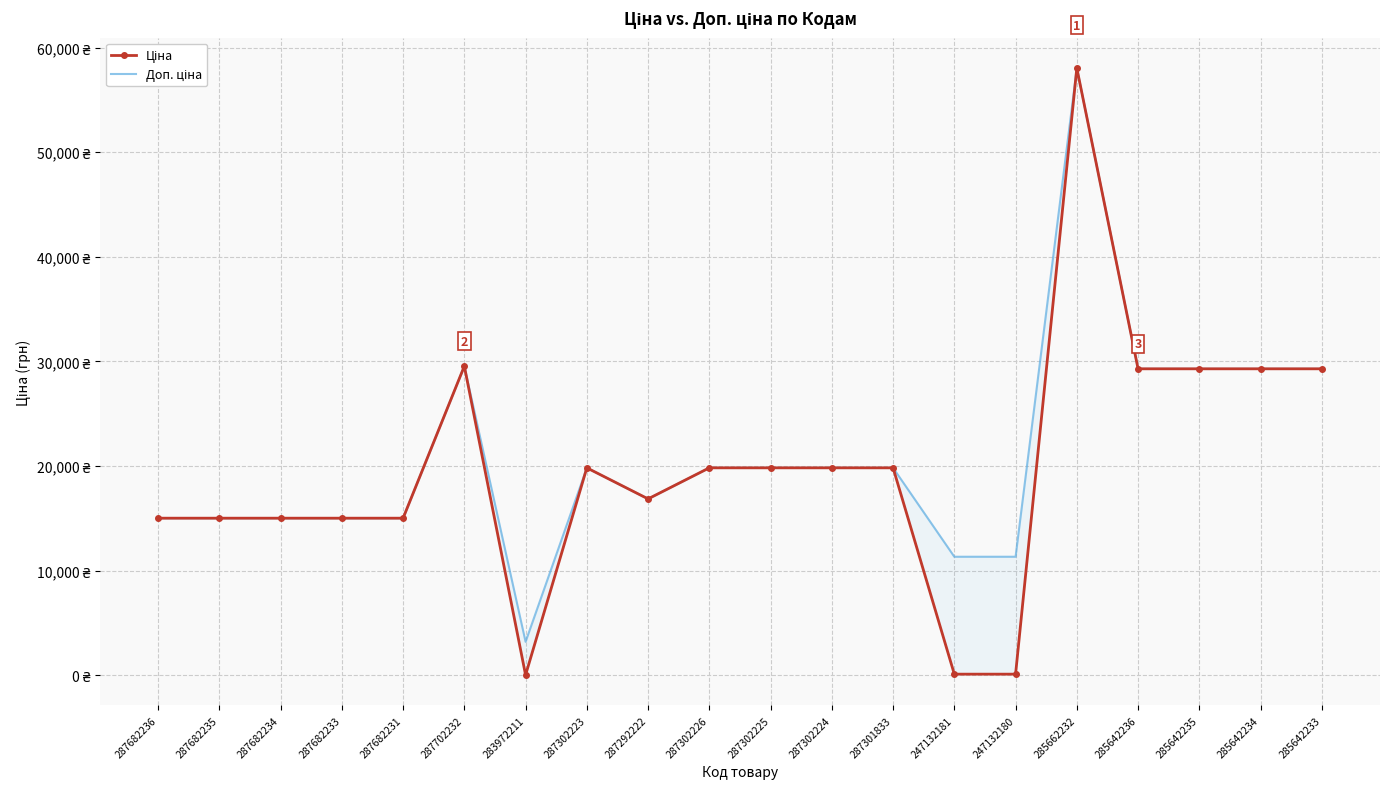

Reading left to right, transcribe all the data shown in this chart.

Ціна: 287682236=15019.2	287682235=15019.2	287682234=15019.2	287682233=15019.2	287682231=15019.2	287702232=29548.9	283972211=32.0	287302223=19831.1	287292222=16863.2	287302226=19831.1	287302225=19831.1	287302224=19831.1	287301833=19831.1	247132181=113.3	247132180=113.3	285662232=58037.0	285642236=29294.9	285642235=29294.9	285642234=29294.9	285642233=29294.9
Доп. ціна: 287682236=15019.2	287682235=15019.2	287682234=15019.2	287682233=15019.2	287682231=15019.2	287702232=29548.9	283972211=3205.0	287302223=19831.1	287292222=16863.2	287302226=19831.1	287302225=19831.1	287302224=19831.1	287301833=19831.1	247132181=11334.0	247132180=11334.0	285662232=58037.0	285642236=29294.9	285642235=29294.9	285642234=29294.9	285642233=29294.9